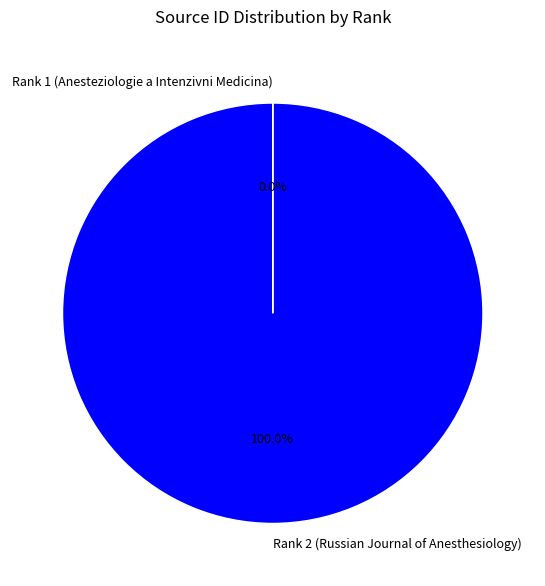

Which category has the biggest portion of the pie?

Rank 2 (Russian Journal of Anesthesiology)